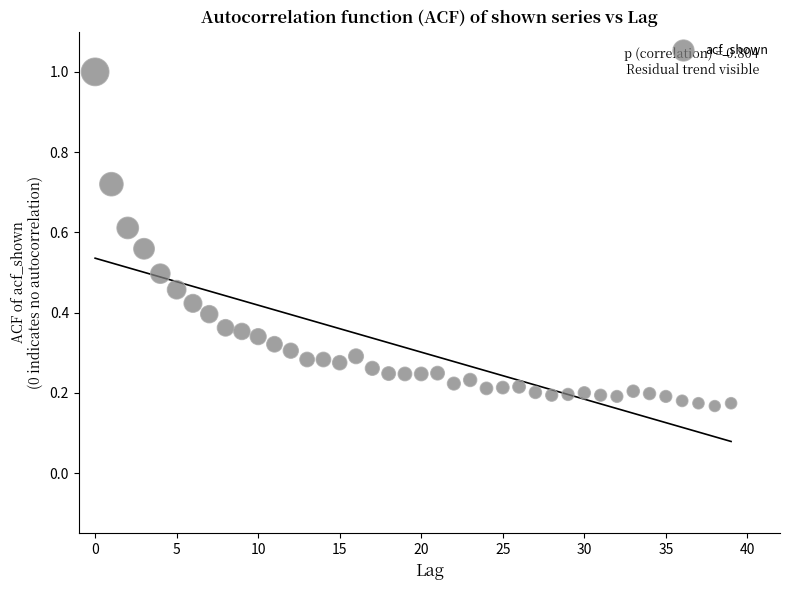

What is the range of Y values (max minus min)?

0.8